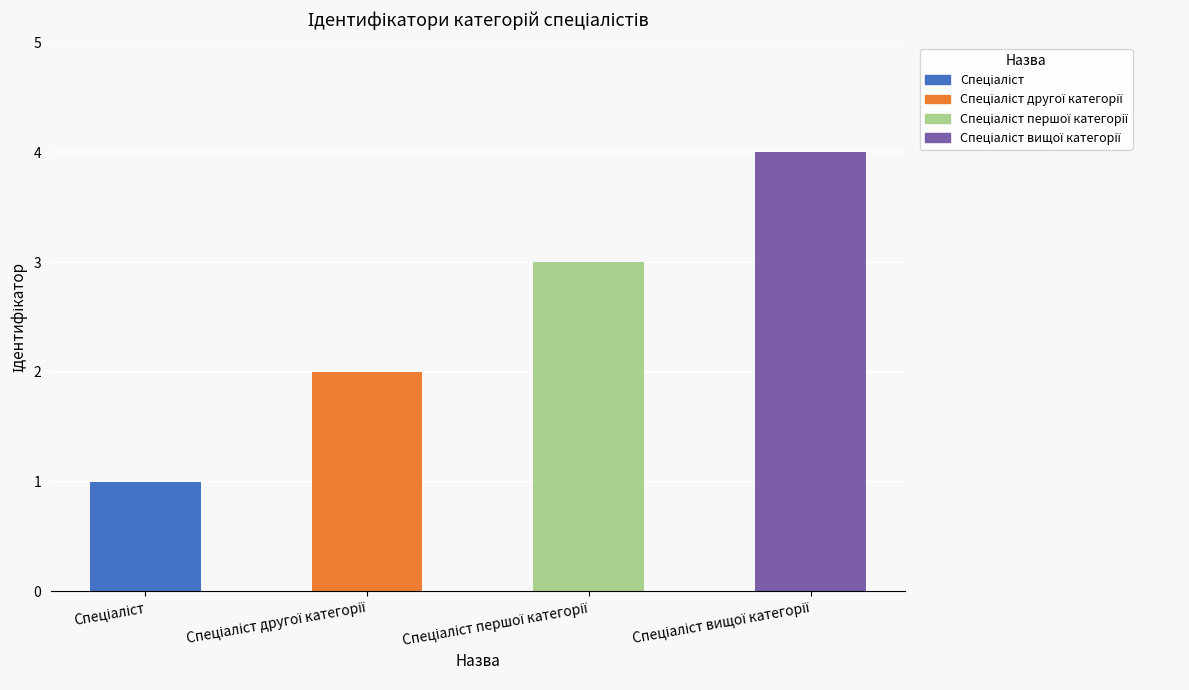

What is the greatest value displayed?

4